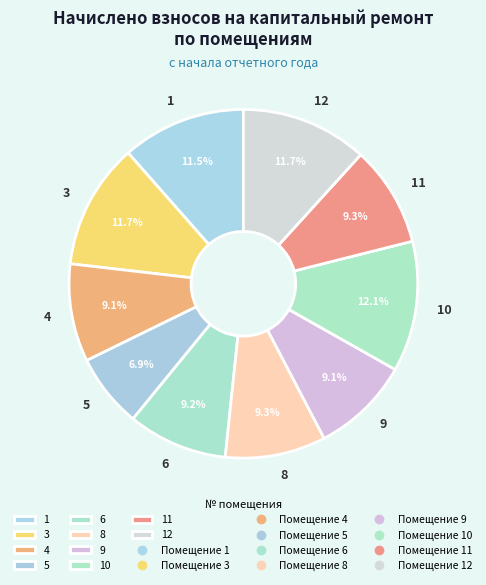

To the nearest percent, what is the difference between the 10 and 6 slice percentages?

3%